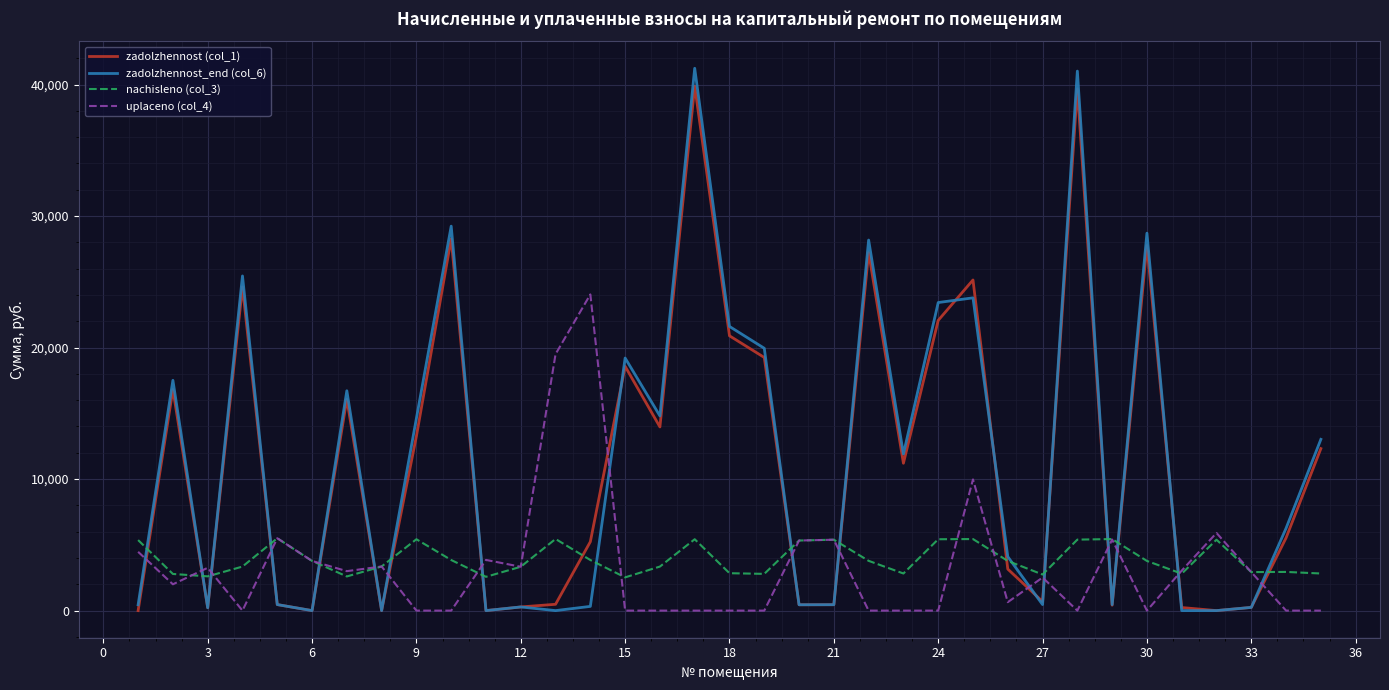

What is the highest value of the nachisleno (col_3) series?

5503.7